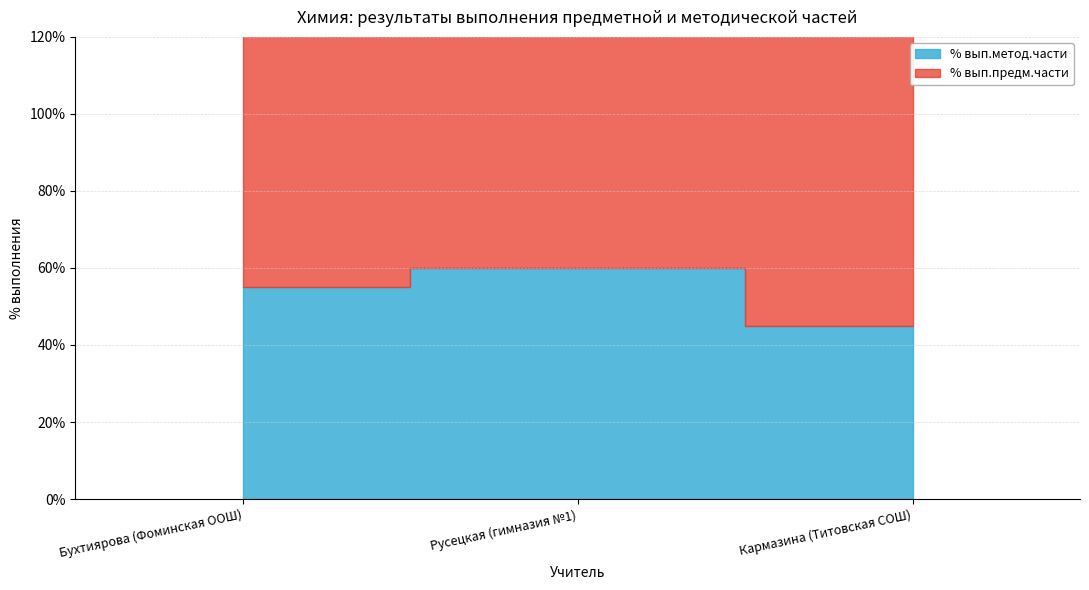

Does the chart display data point markers on the line(s)?

No